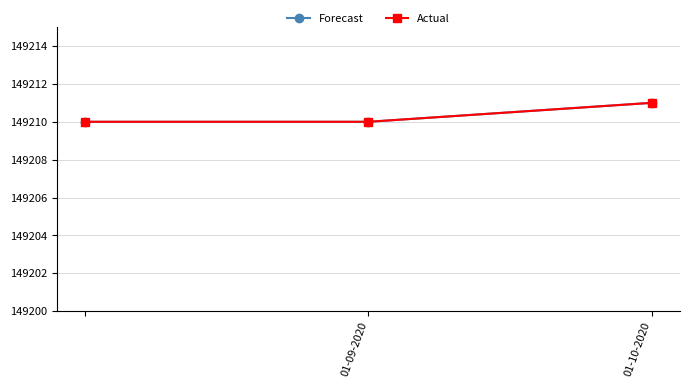

Does the chart have visible grid lines?

Yes